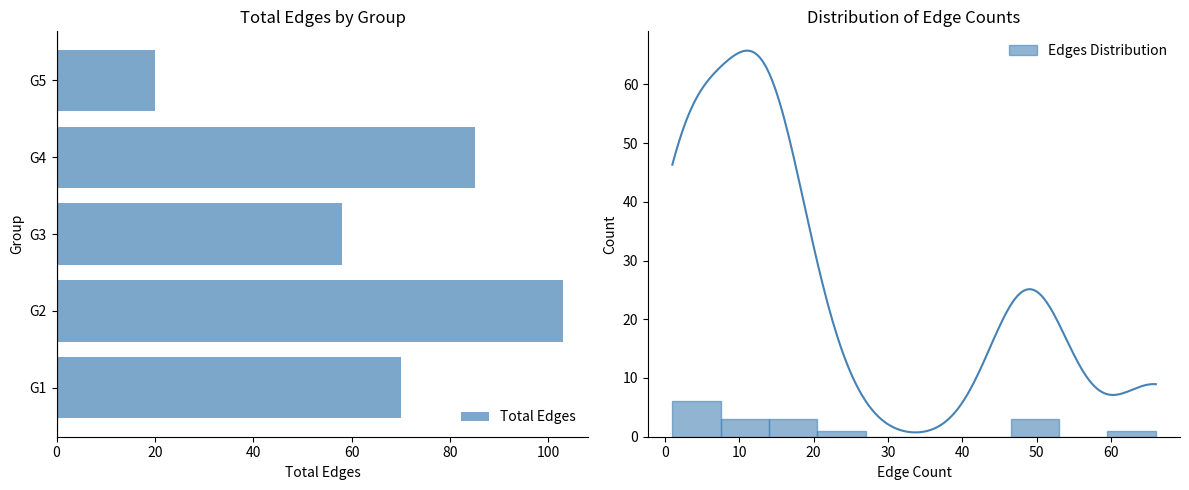

What is the smallest value displayed?

20